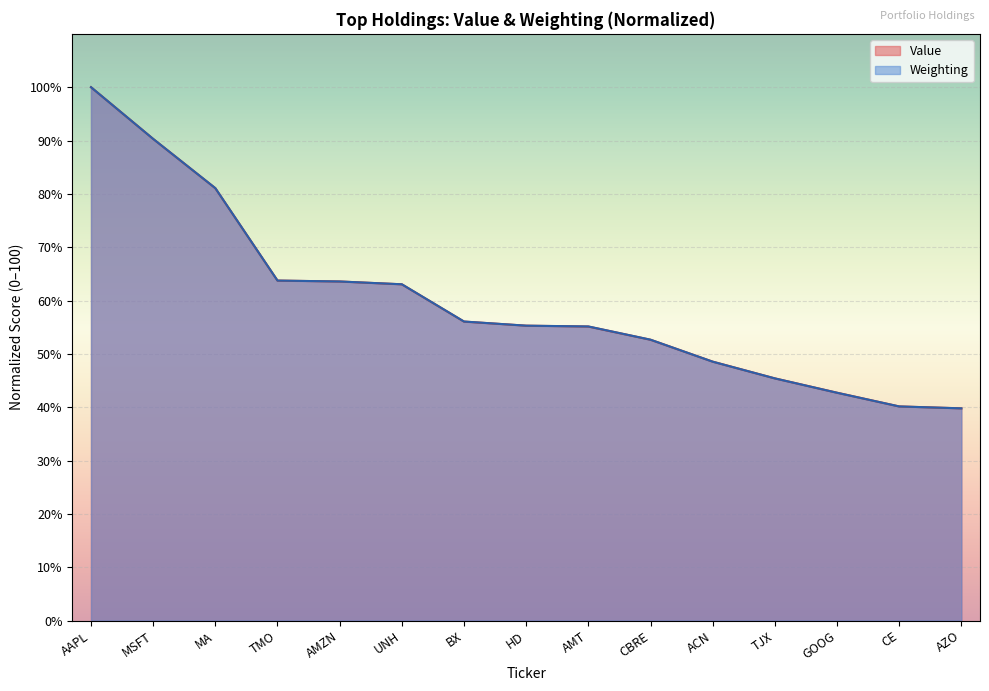

Where is Value nearest to the value 69?

TMO